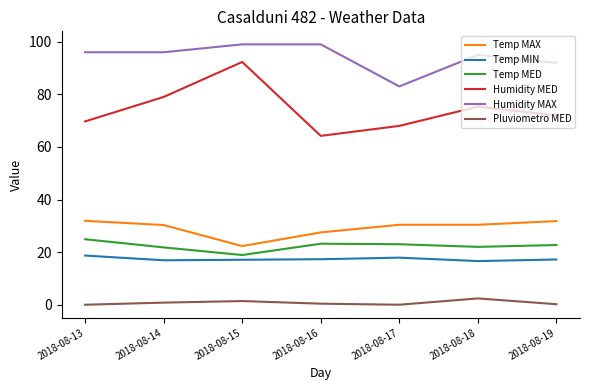

What is the sum of all Humidity MED values?

520.5